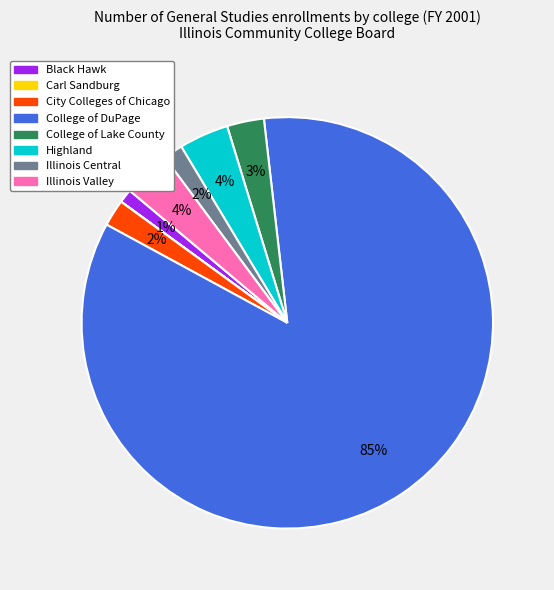

True or false: Black Hawk accounts for 11% of the total.

False